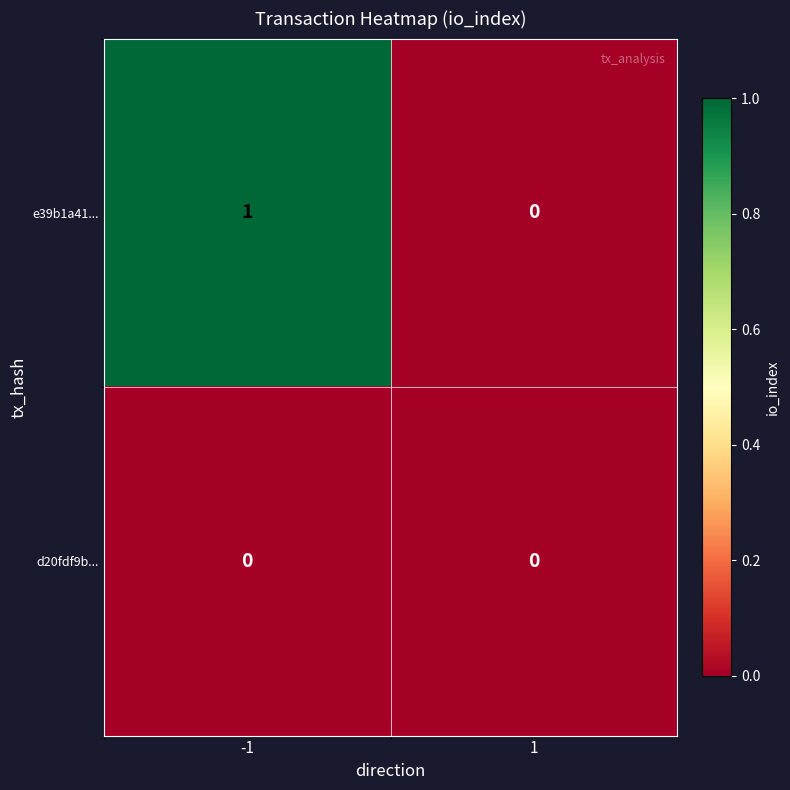

Is it true that d20fdf9b... equals 0 at -1?

True